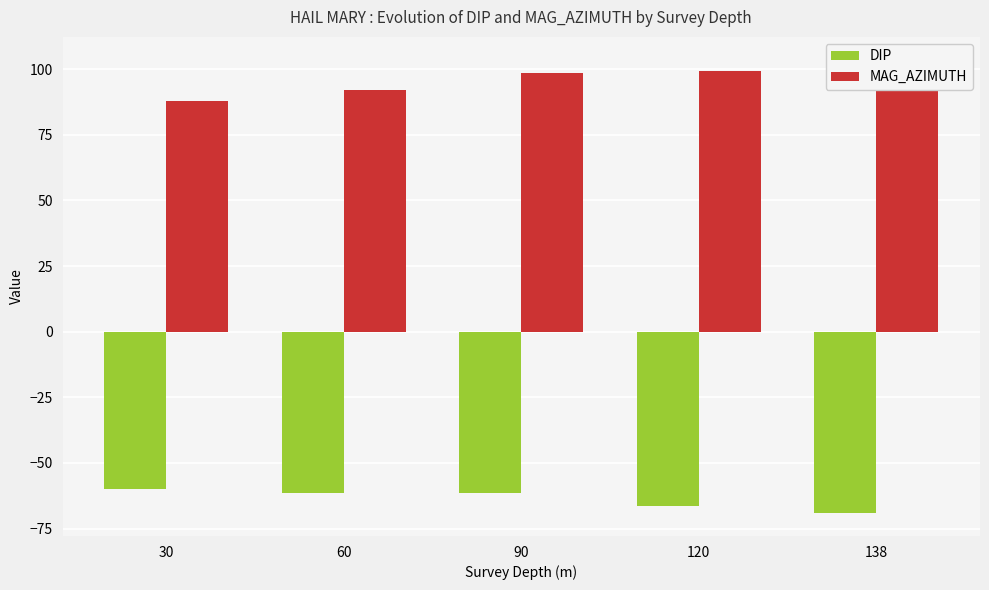

What is the value of the MAG_AZIMUTH bar at the 1st from the left?

88.0